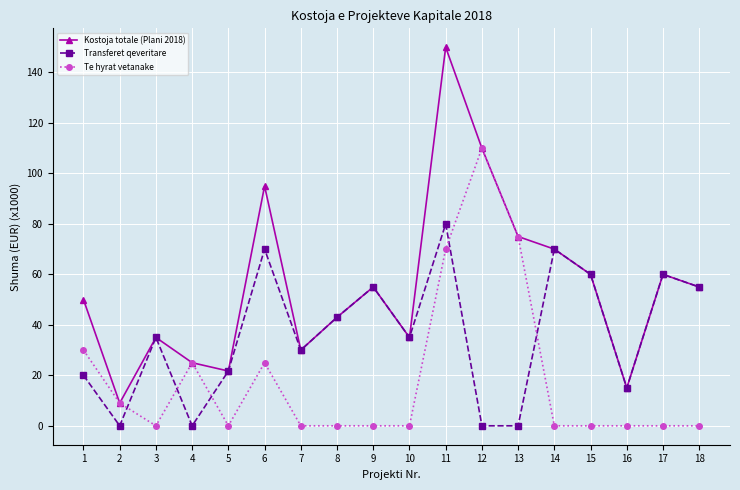

Reading left to right, list all the values displayed in this chart.

Kostoja totale (Plani 2018): 1=50.0	2=9.0	3=35.0	4=25.0	5=21.7	6=95.0	7=30.0	8=43.0	9=55.0	10=35.0	11=150.0	12=110.0	13=75.0	14=70.0	15=60.0	16=15.0	17=60.0	18=55.0
Transferet qeveritare: 1=20.0	2=0.0	3=35.0	4=0.0	5=21.7	6=70.0	7=30.0	8=43.0	9=55.0	10=35.0	11=80.0	12=0.0	13=0.0	14=70.0	15=60.0	16=15.0	17=60.0	18=55.0
Te hyrat vetanake: 1=30.0	2=9.0	3=0.0	4=25.0	5=0.0	6=25.0	7=0.0	8=0.0	9=0.0	10=0.0	11=70.0	12=110.0	13=75.0	14=0.0	15=0.0	16=0.0	17=0.0	18=0.0